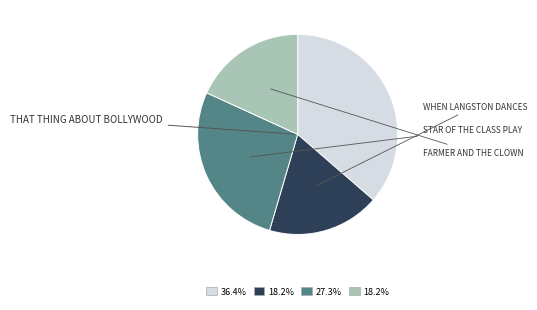

Is there a majority slice in this chart?

No